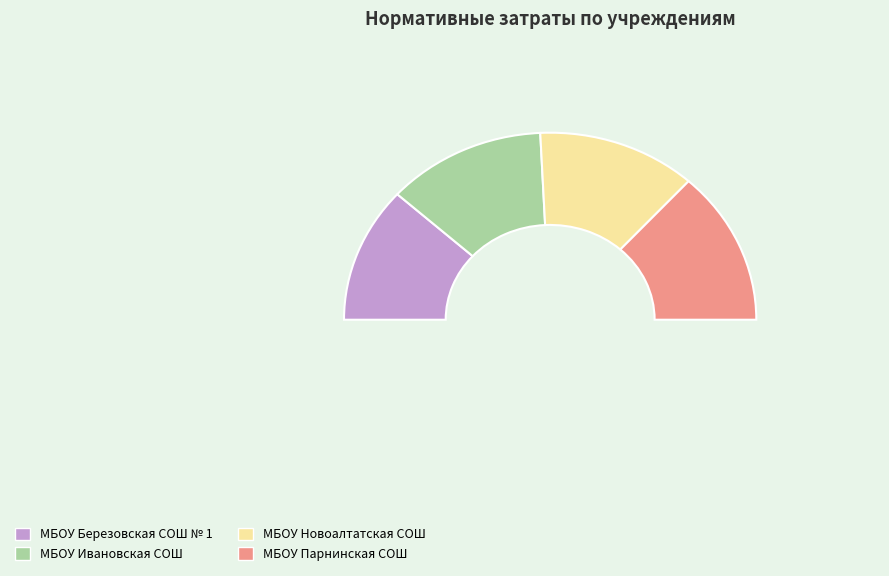

Which category has the biggest portion of the pie?

МБОУ Парнинская СОШ